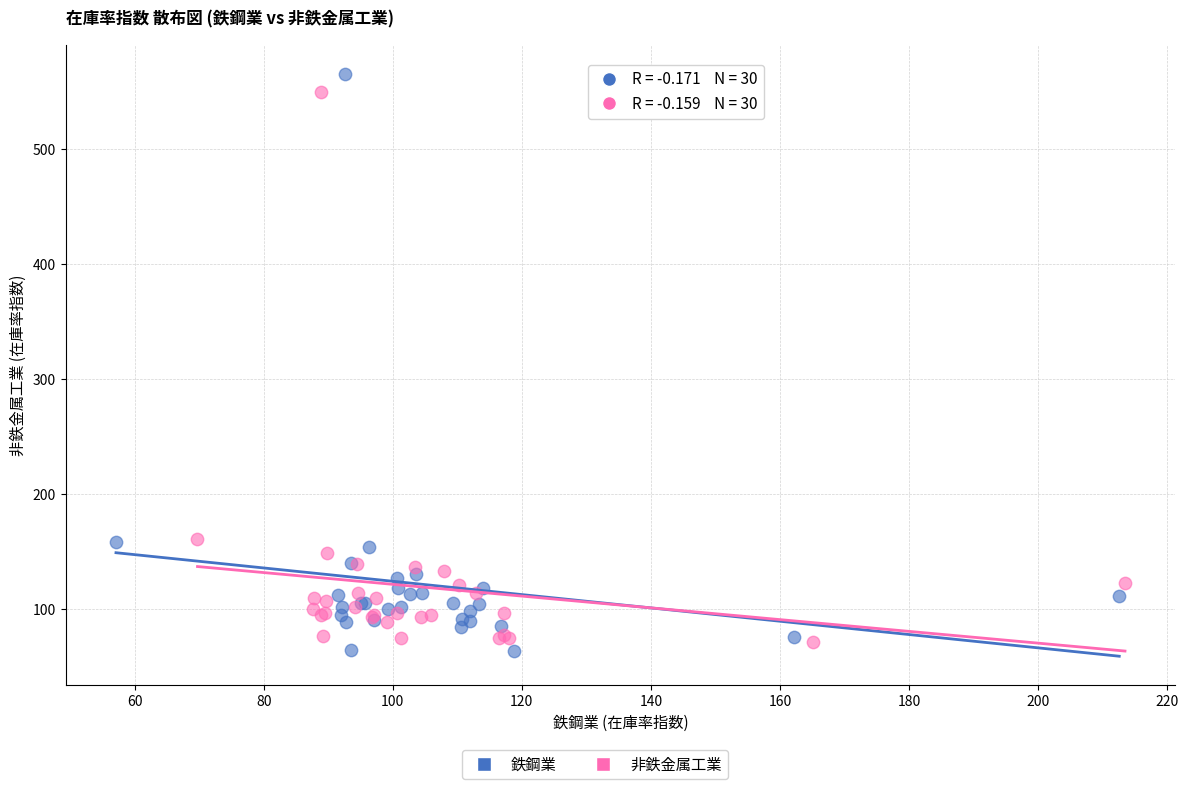

Which series has the widest spread of Y values?

鉄鋼業